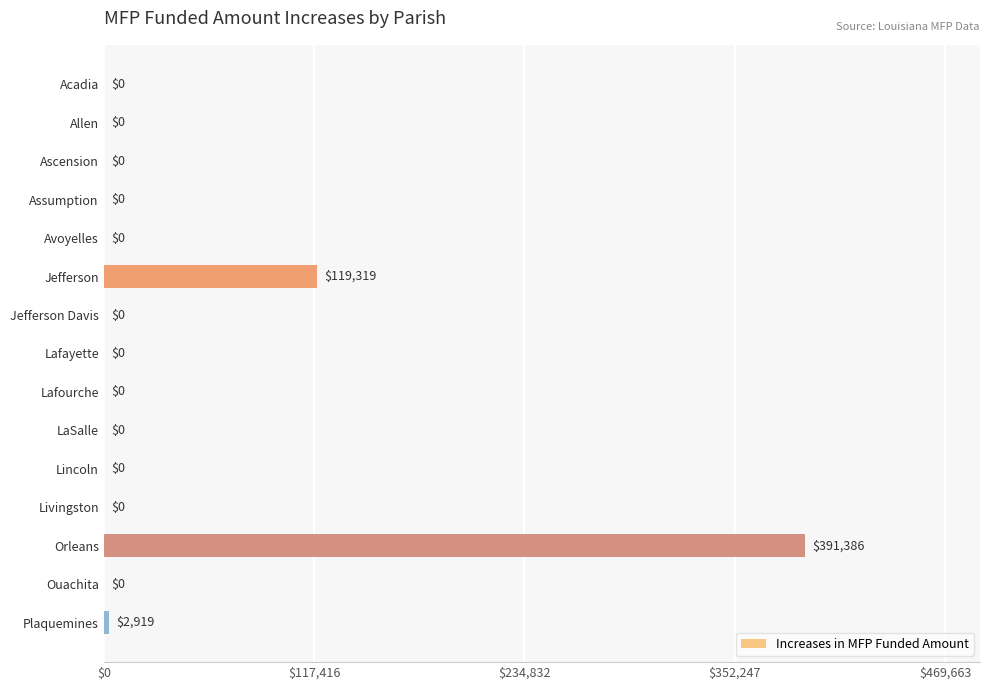

What is the maximum value shown in the chart?

391386.1